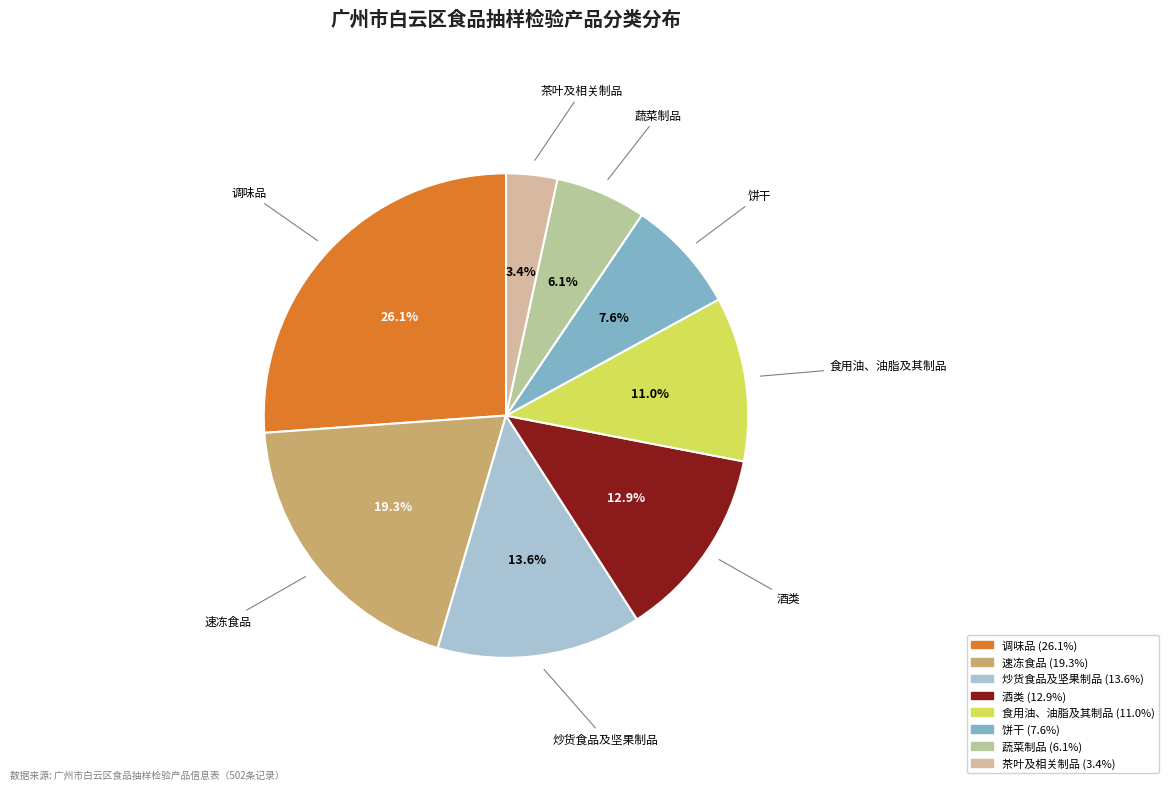

What is the largest slice in the pie chart?

调味品